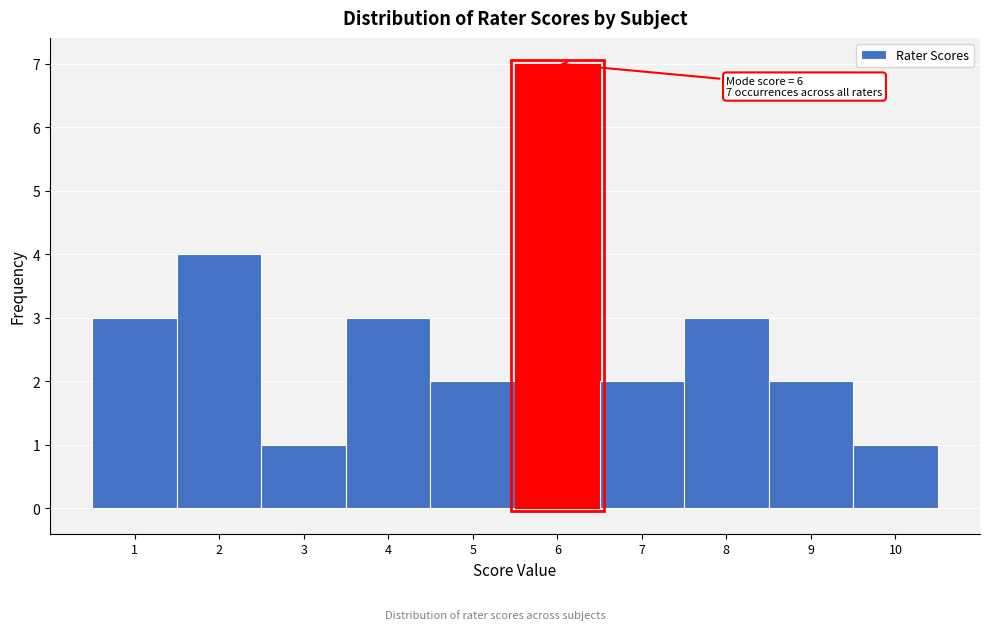

Over which range of the x-axis is the bar tallest?

5.5 to 6.5